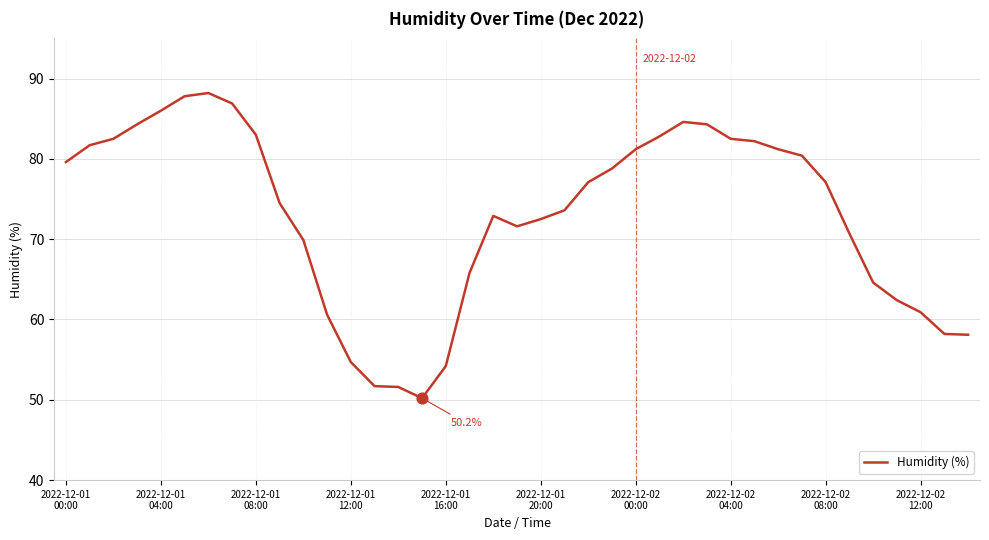

What is the maximum value shown in the chart?

88.2